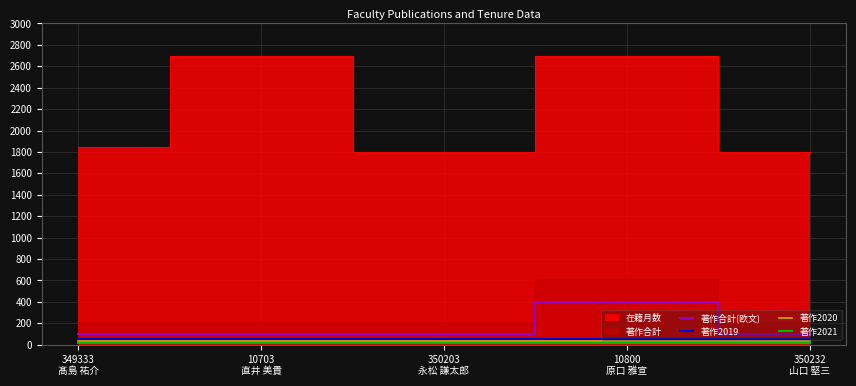

In 著作合計(欧文), how many points are higher than both neighbors (excluding endpoints)?

1